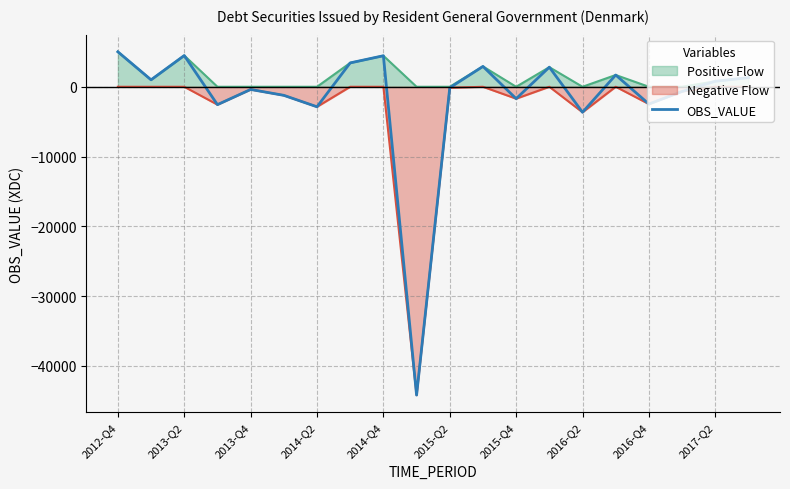

What is the highest value of the OBS_VALUE series?

5012